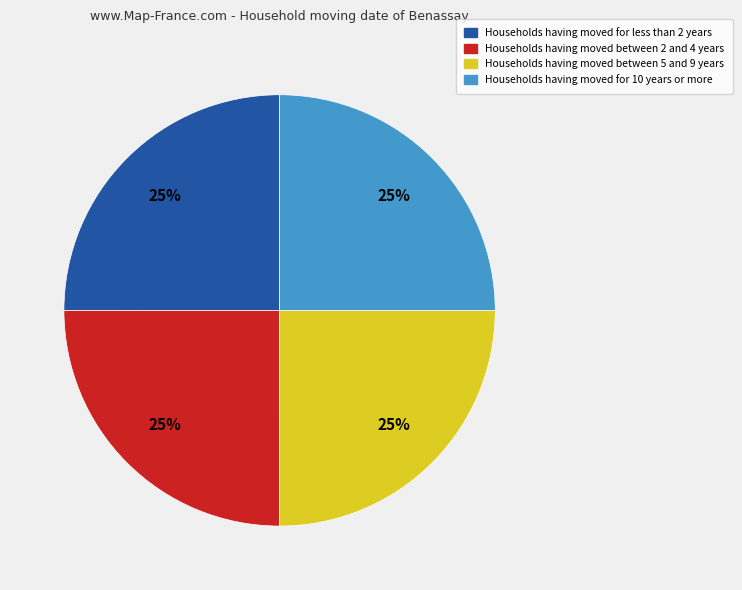

To the nearest percent, what is the average slice percentage?

25%